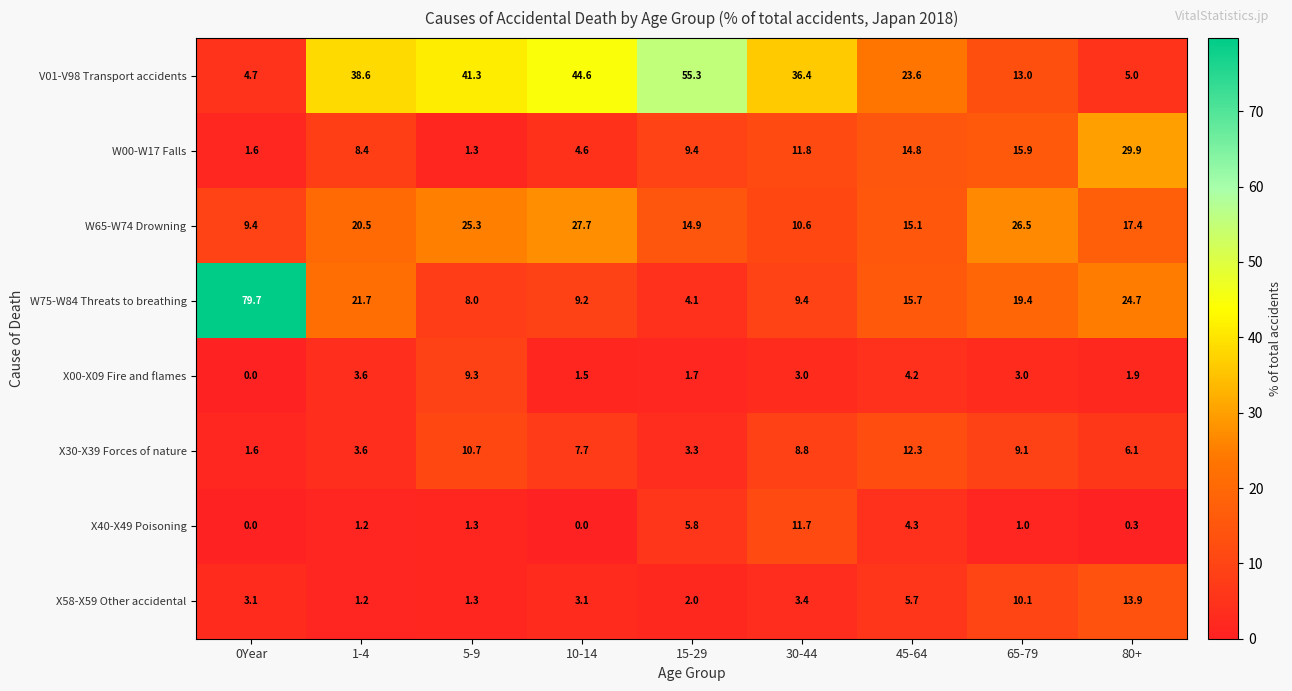

What value does the W75-W84 Threats to breathing series have at 0Year?

79.7